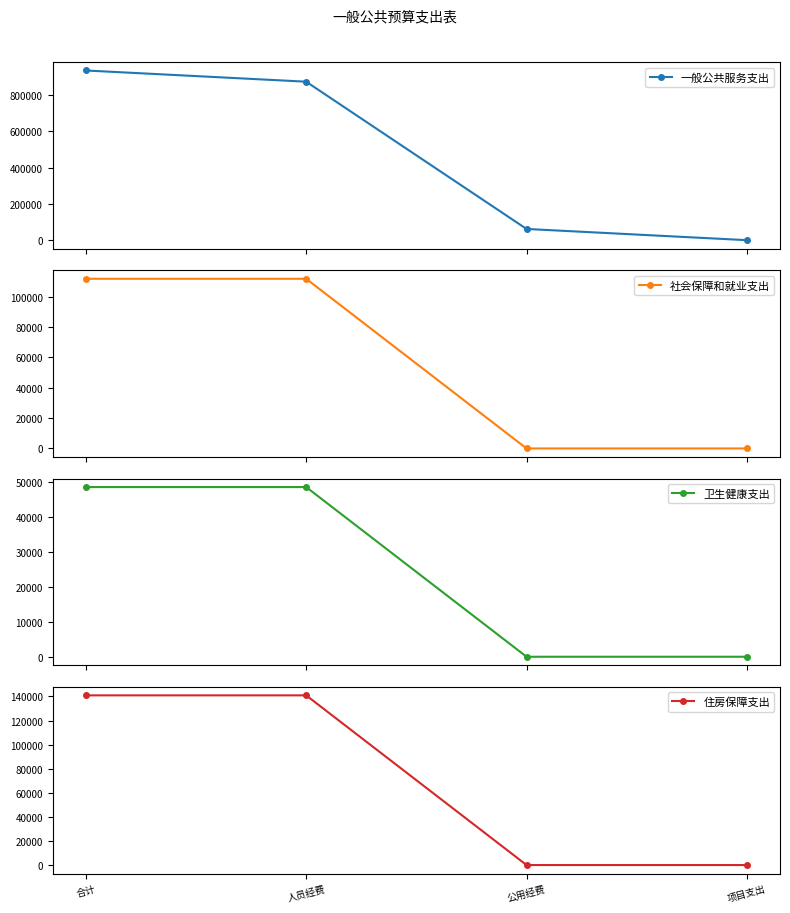

What is the approximate value of 住房保障支出 at 合计, to the nearest 100?

140900